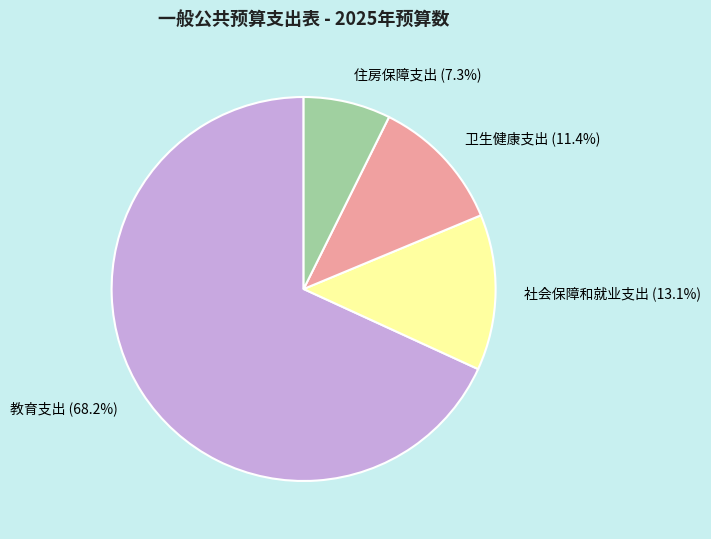

To the nearest percent, what portion does 教育支出 represent?

68%